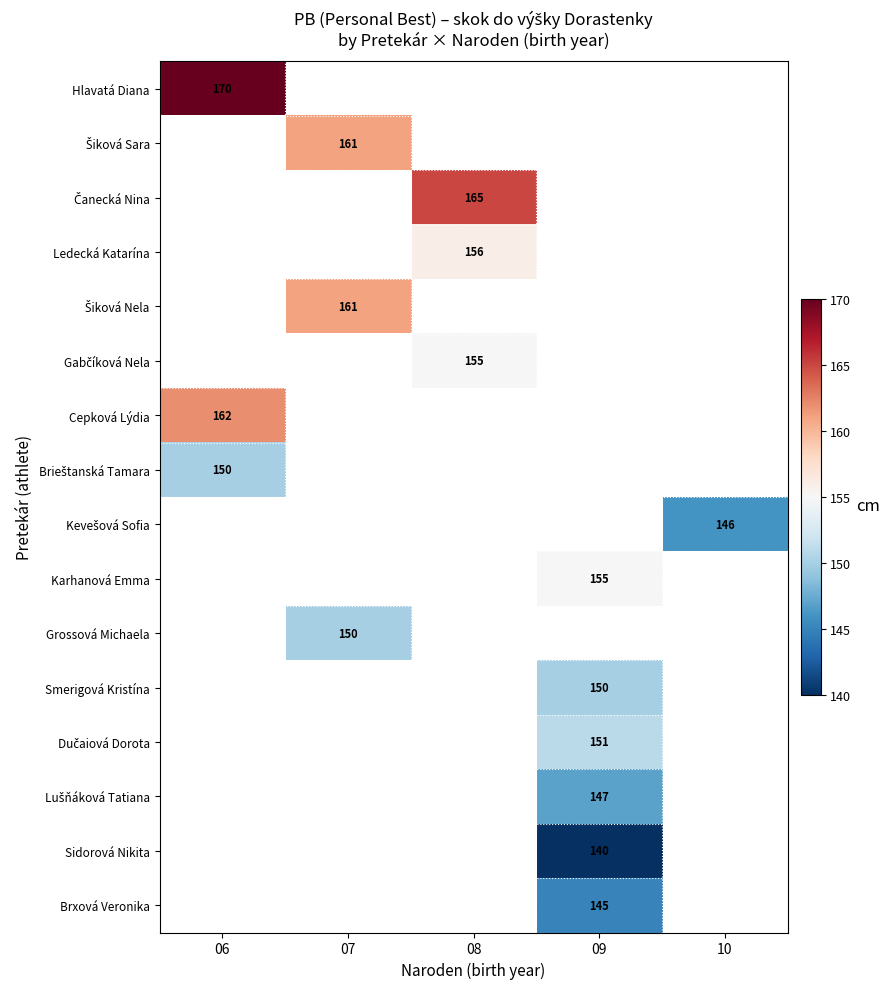

How many series are shown in this chart?

16